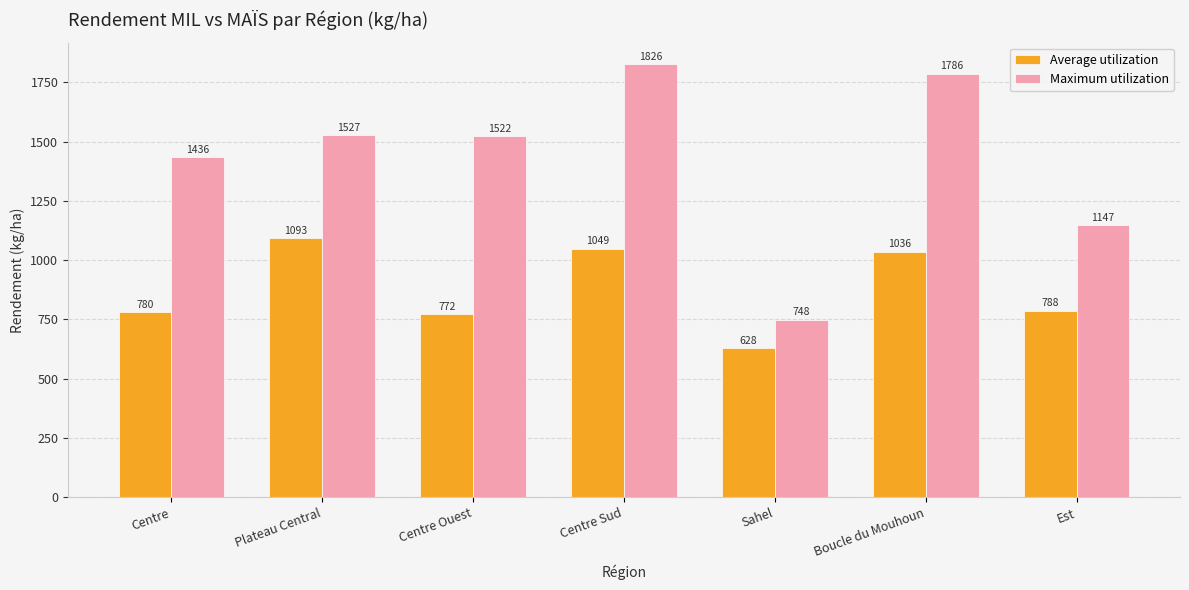

How many bars are there in each group?

2